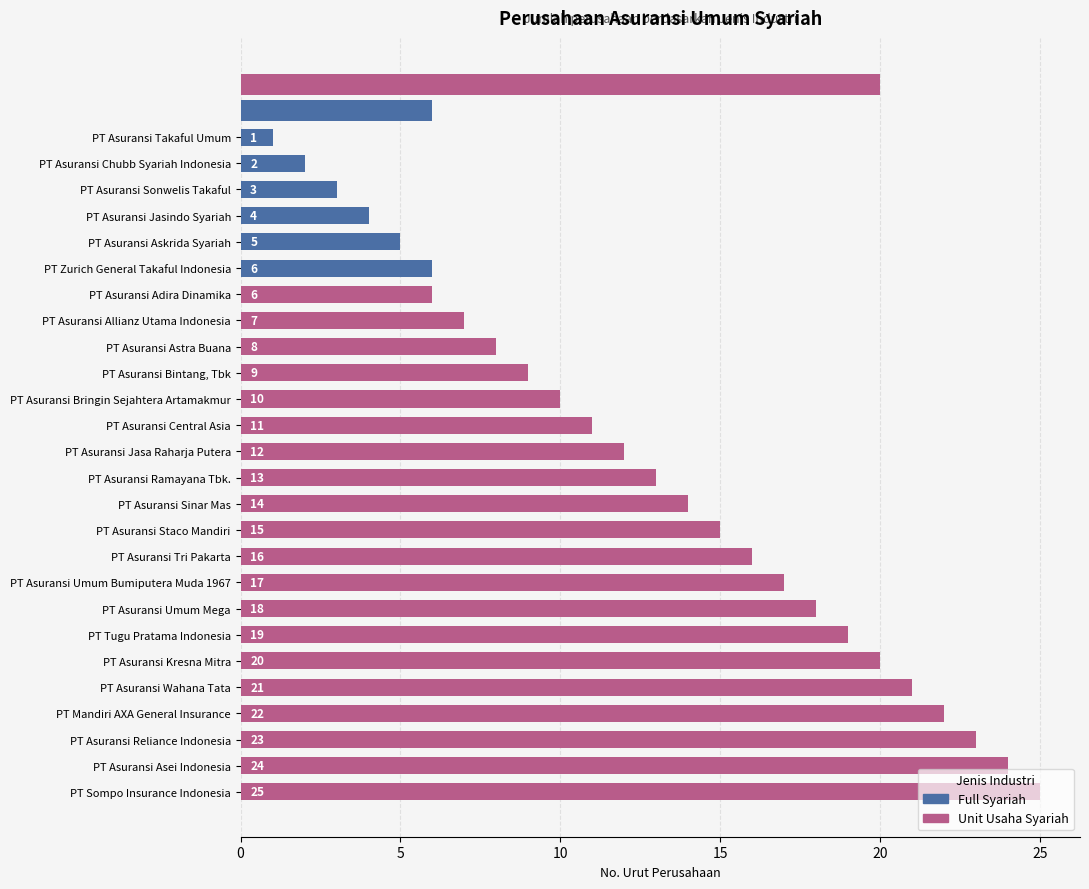

What is the difference between the Unit Usaha Syariah values at 5 and 3?

18